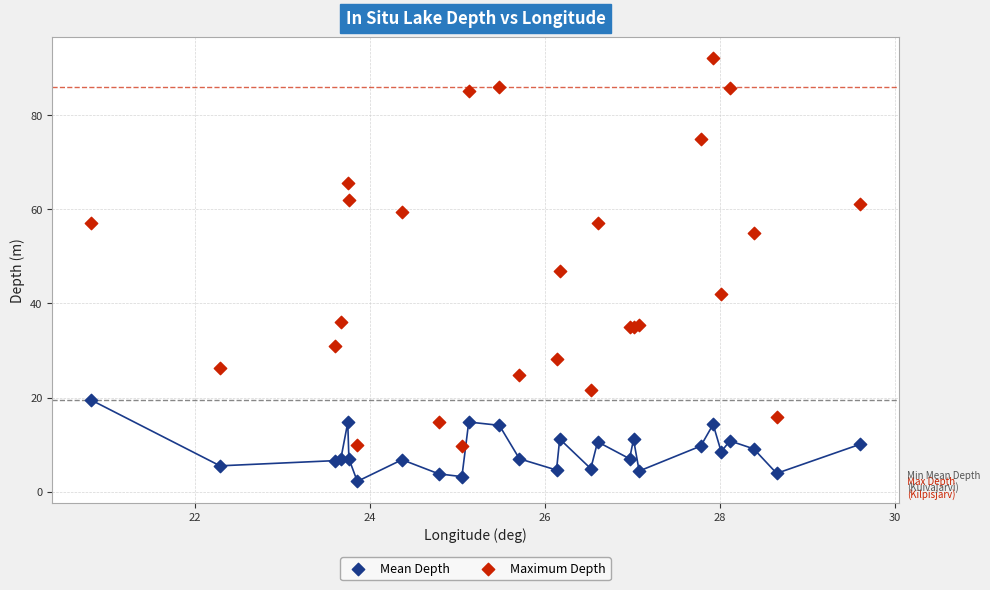

Which series reaches the minimum Y coordinate?

Mean Depth